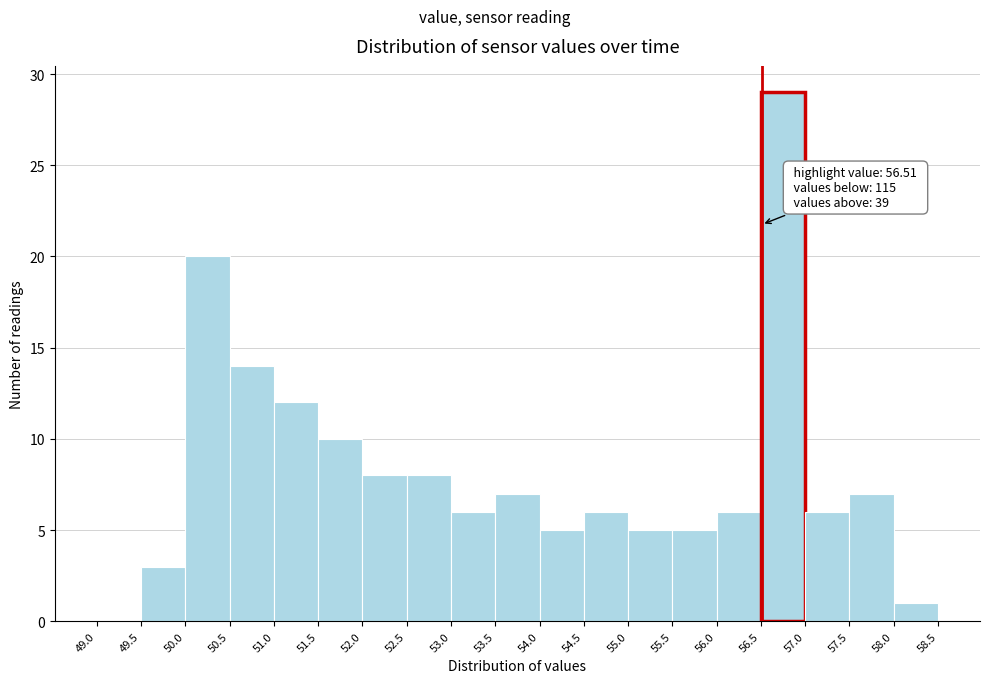

Over which range of the x-axis is the bar tallest?

56.5 to 57.0